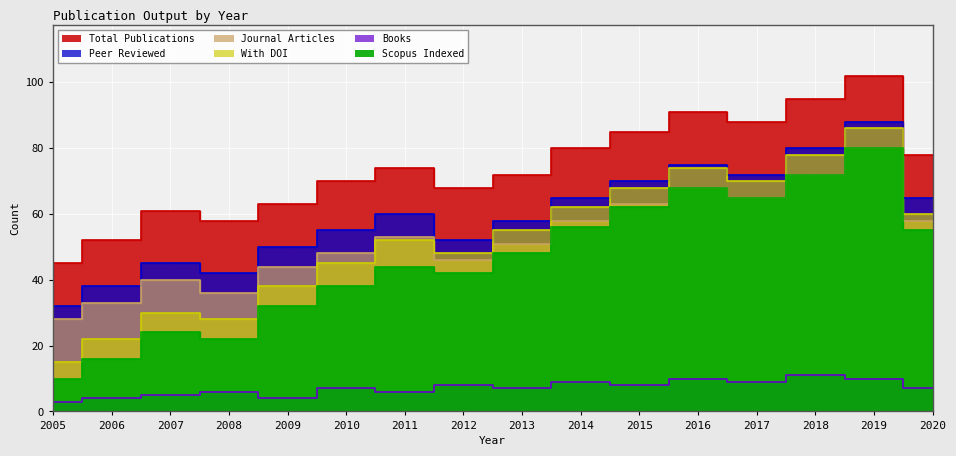

At which category is the sum across all series the highest?

2019